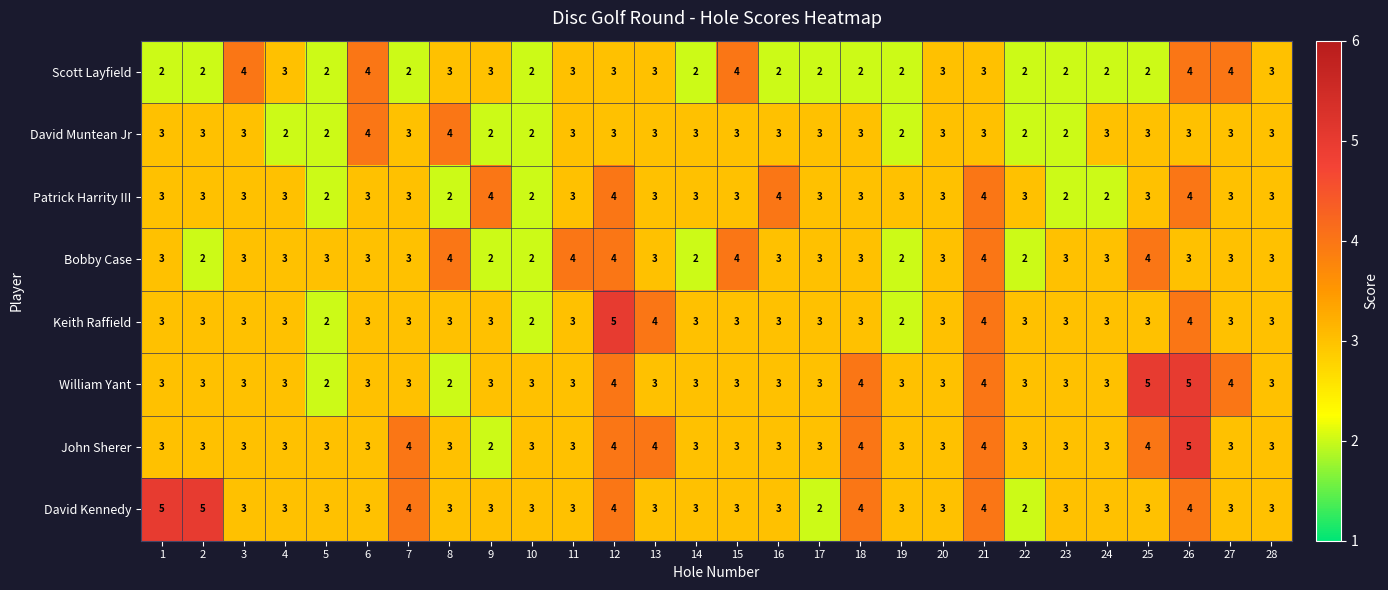

What is the approximate value of Keith Raffield at 15?

3